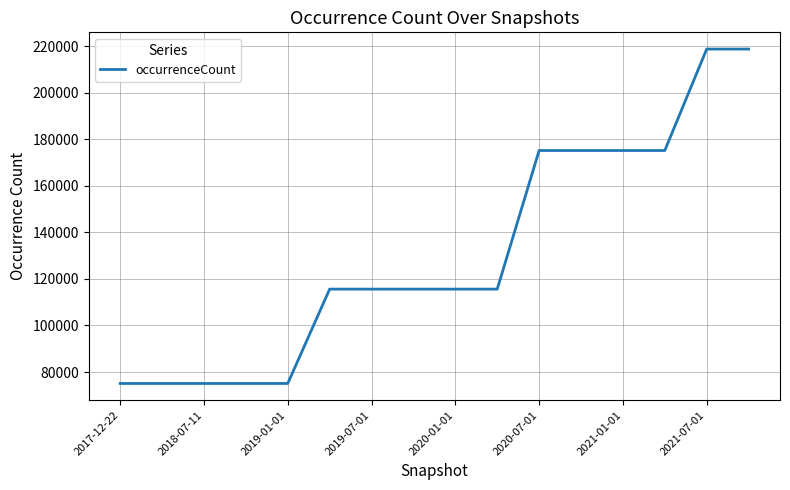

What is the greatest value displayed?

218690